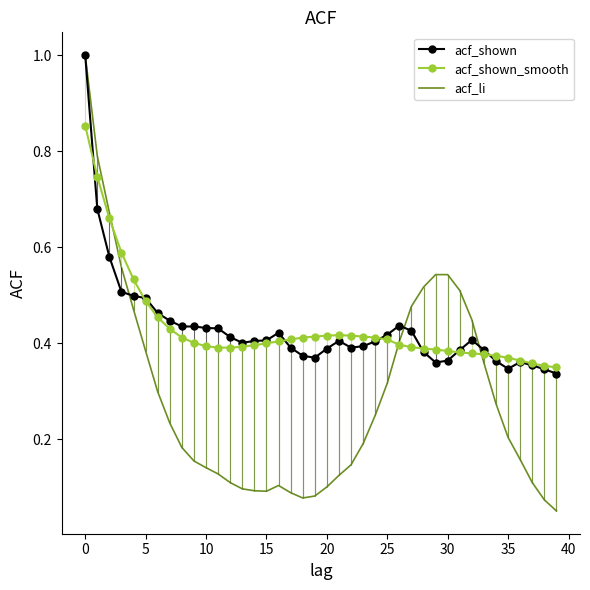

Between 12 and 21, which is larger?

12